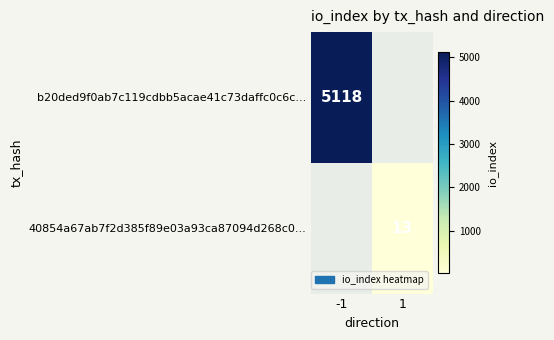

The 40854a67ab7f2d385f89e03a93ca87094d268c0... series shows 19 at 1. True or false?

False